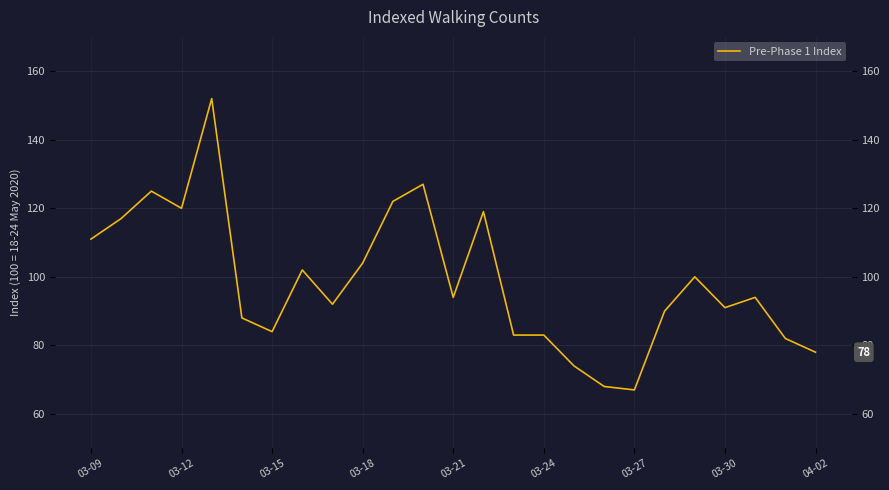

True or false: the data shows 67 at 03-27.

True